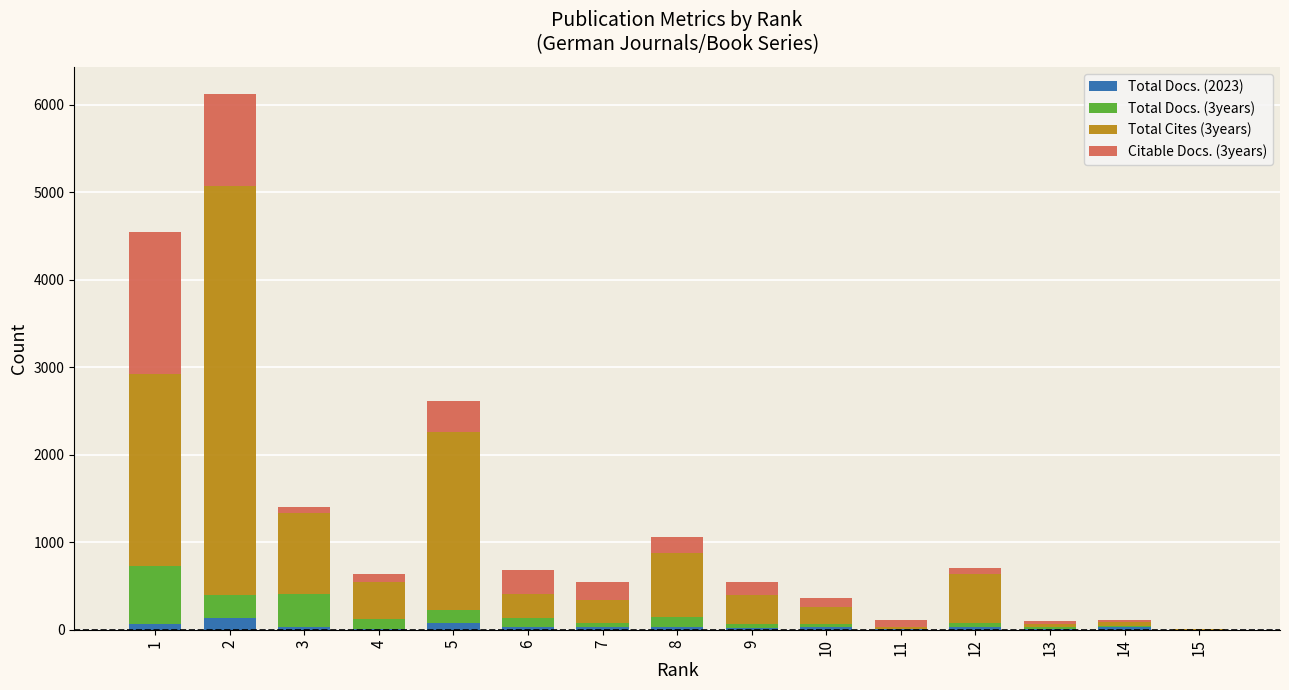

What are all the series names shown in the legend?

Total Docs. (2023), Total Docs. (3years), Total Cites (3years), Citable Docs. (3years)